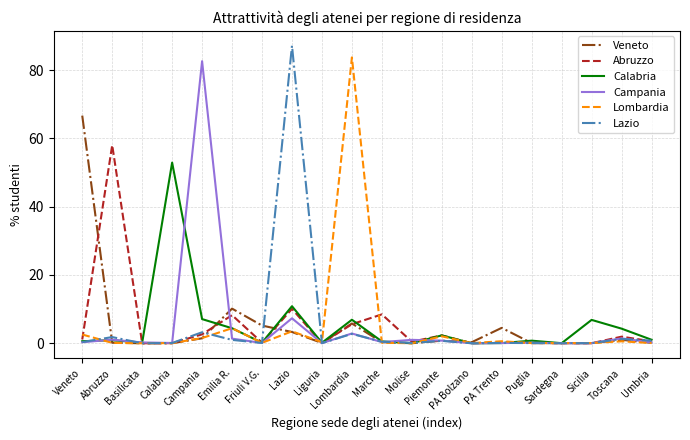

Between which two adjacent categories do Lombardia and Campania first intersect?

Veneto and Abruzzo